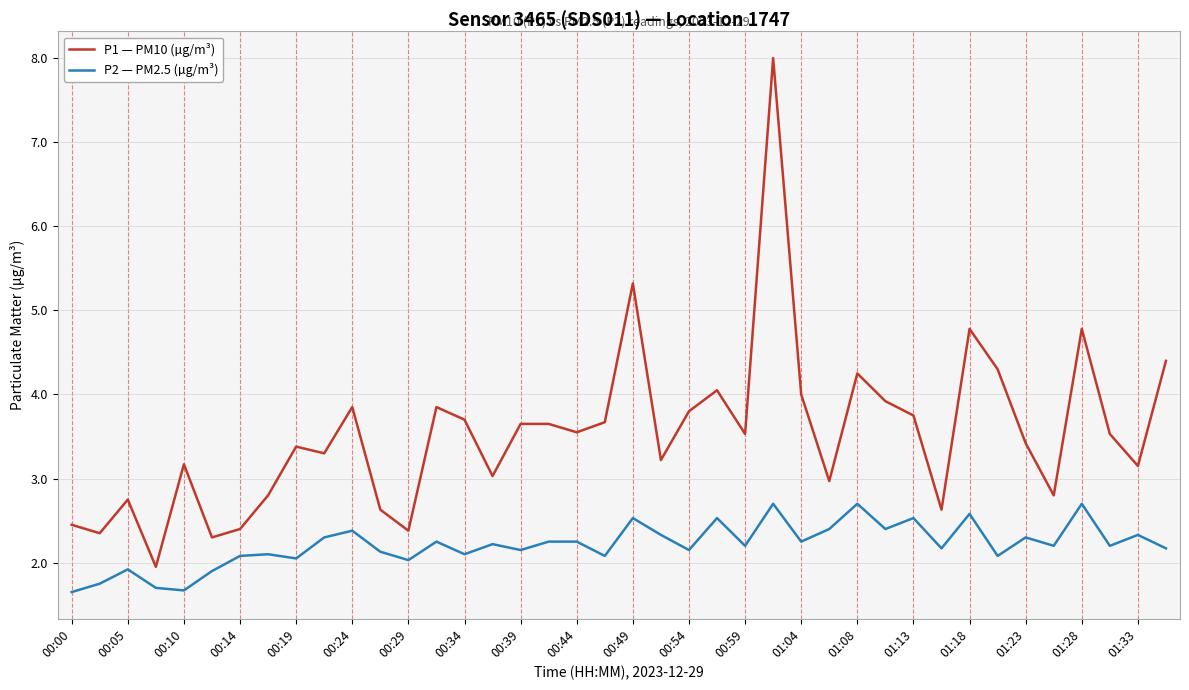

What is the maximum value for P2 — PM2.5 (µg/m³)?

2.7